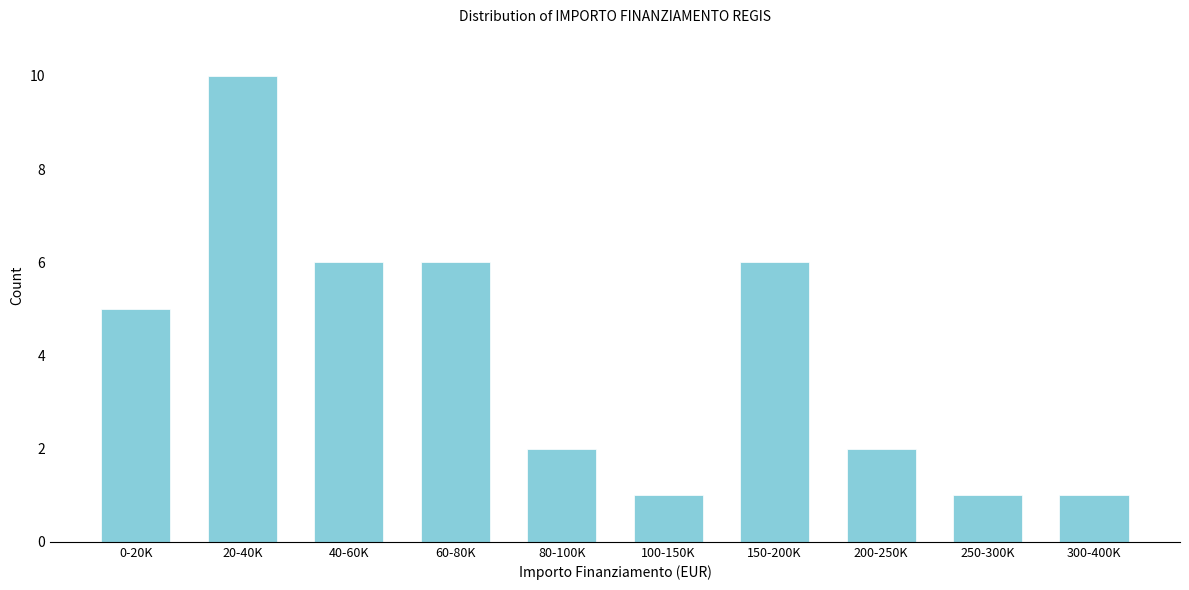

Reading left to right, transcribe all the data shown in this chart.

0-20K=5	20-40K=10	40-60K=6	60-80K=6	80-100K=2	100-150K=1	150-200K=6	200-250K=2	250-300K=1	300-400K=1